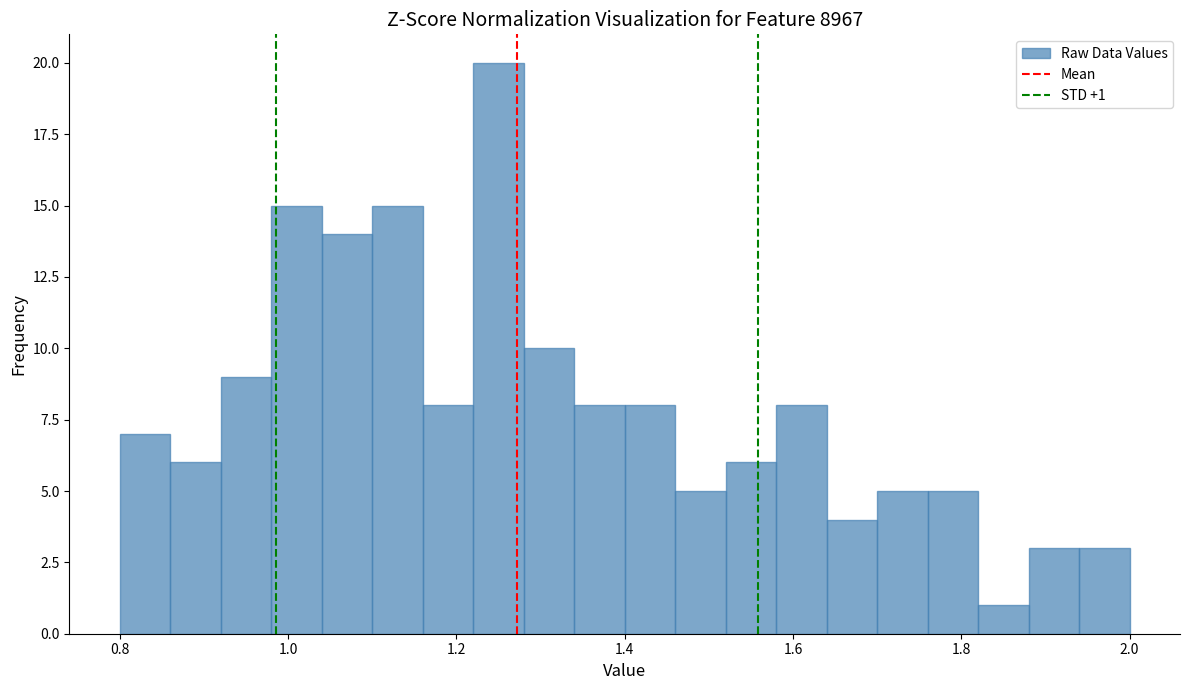

Around what value on the x-axis is the tallest bar? Give the approximate position of its centre, as read against the axis.

1.26